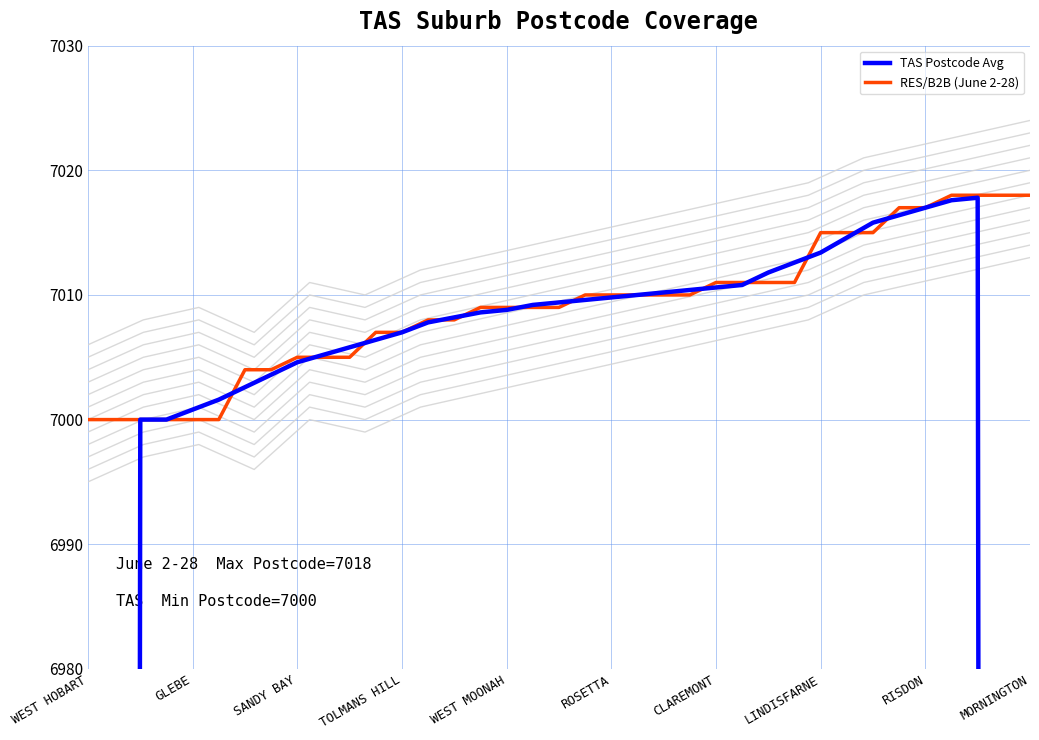

What is the minimum value for TAS Postcode Avg?

4200.0